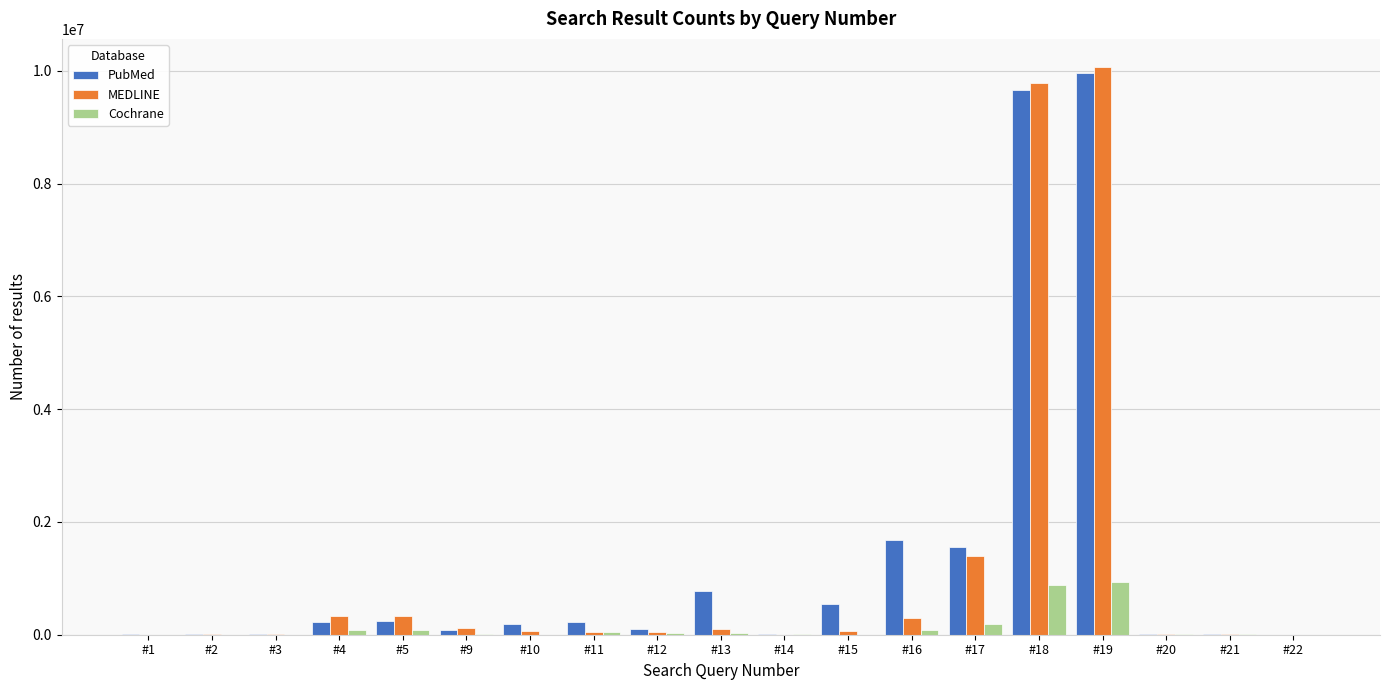

Which category has the highest value across all series?

#19